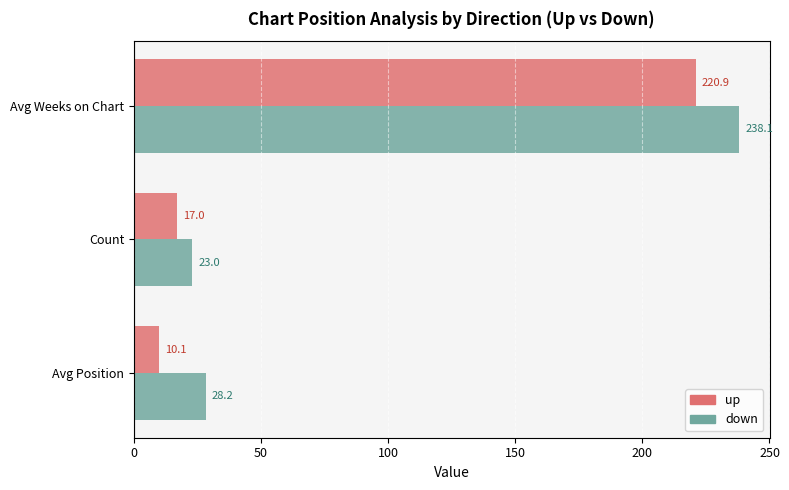

What is the sum of all down values?

289.3